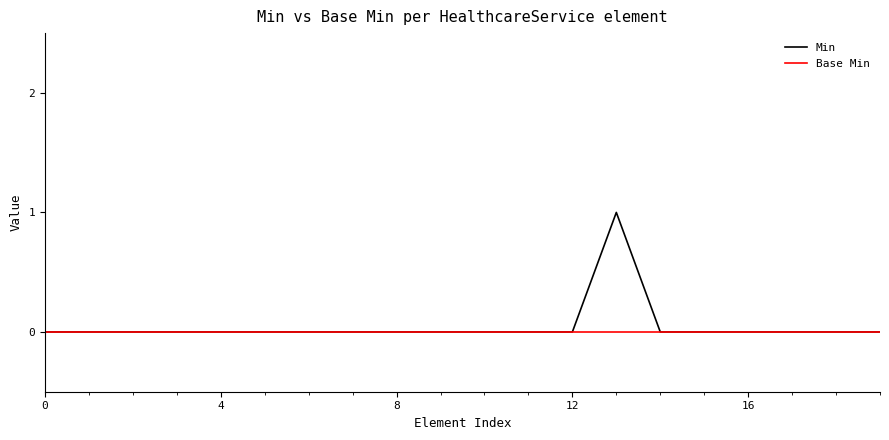

What is the sum of all Min values?

1